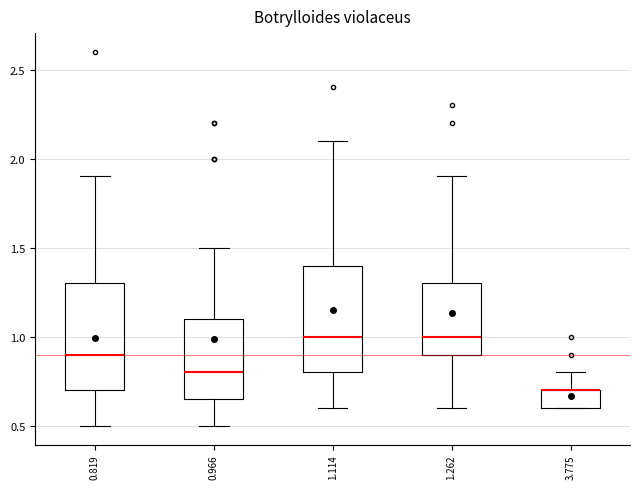

Reading left to right, read every box against the y-axis: the position of its median line, the range the box covers, and the ends of its whiskers. The values are not printed on the chart, so give them approximately, as read against the axis.

0.819: median 0.90, box 0.70 to 1.30, whiskers 0.50 to 1.90
0.966: median 0.80, box 0.65 to 1.10, whiskers 0.50 to 1.50
1.114: median 1.00, box 0.80 to 1.40, whiskers 0.60 to 2.10
1.262: median 1.00, box 0.90 to 1.30, whiskers 0.60 to 1.90
3.775: median 0.70 (drawn on the box's upper edge), box 0.60 to 0.70, whiskers 0.60 to 0.80